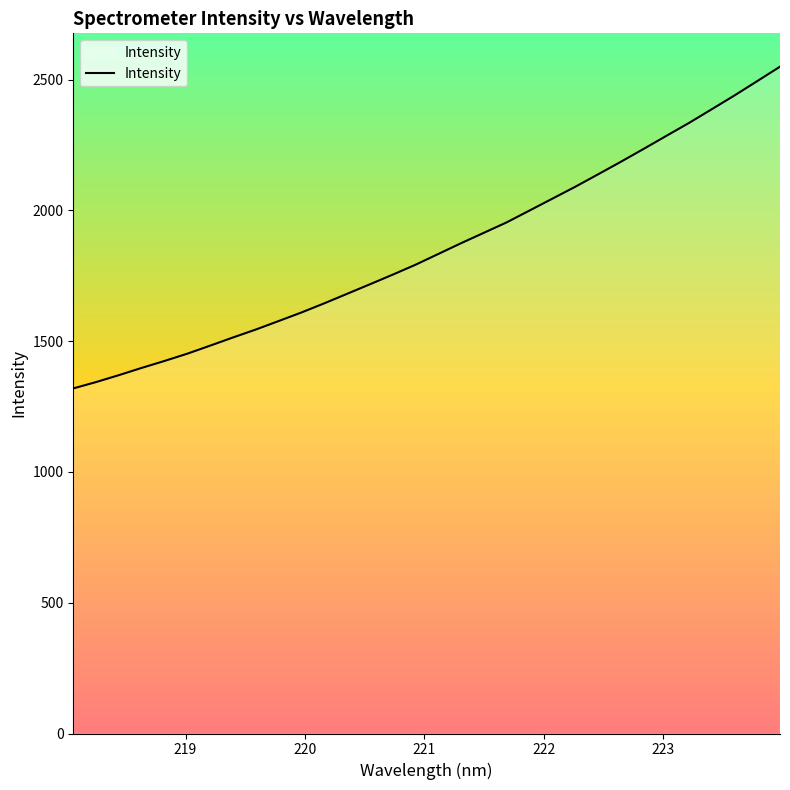

What is the minimum value shown in the chart?

1319.3